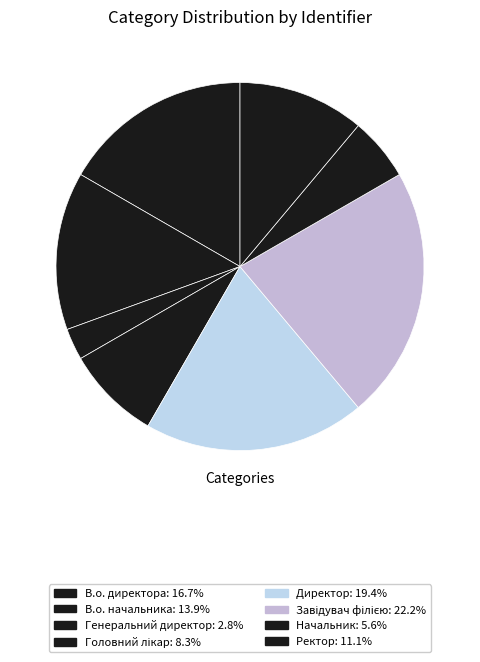

What is the ratio of the value at В.о. директора to the value at Директор?

0.9